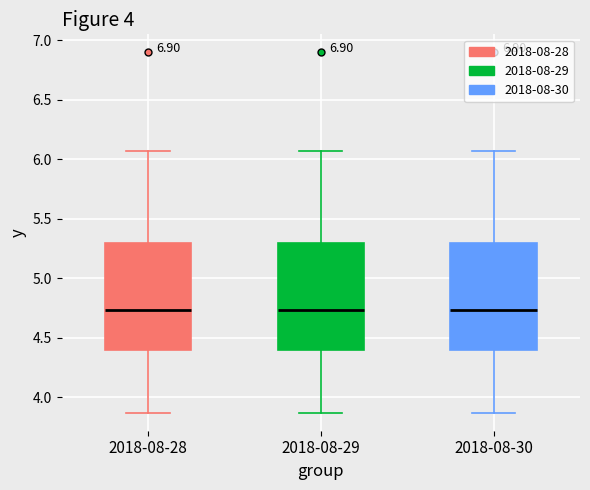

Reading left to right, transcribe this box plot: for each box, give where its median line is, the range the box spans, and where its two whiskers end, as read against the y-axis. The values are not printed on the chart, so give them approximately, as read against the axis.

2018-08-28: median 4.75, box 4.40 to 5.30, whiskers 3.85 to 6.05
2018-08-29: median 4.75, box 4.40 to 5.30, whiskers 3.85 to 6.05
2018-08-30: median 4.75, box 4.40 to 5.30, whiskers 3.85 to 6.05